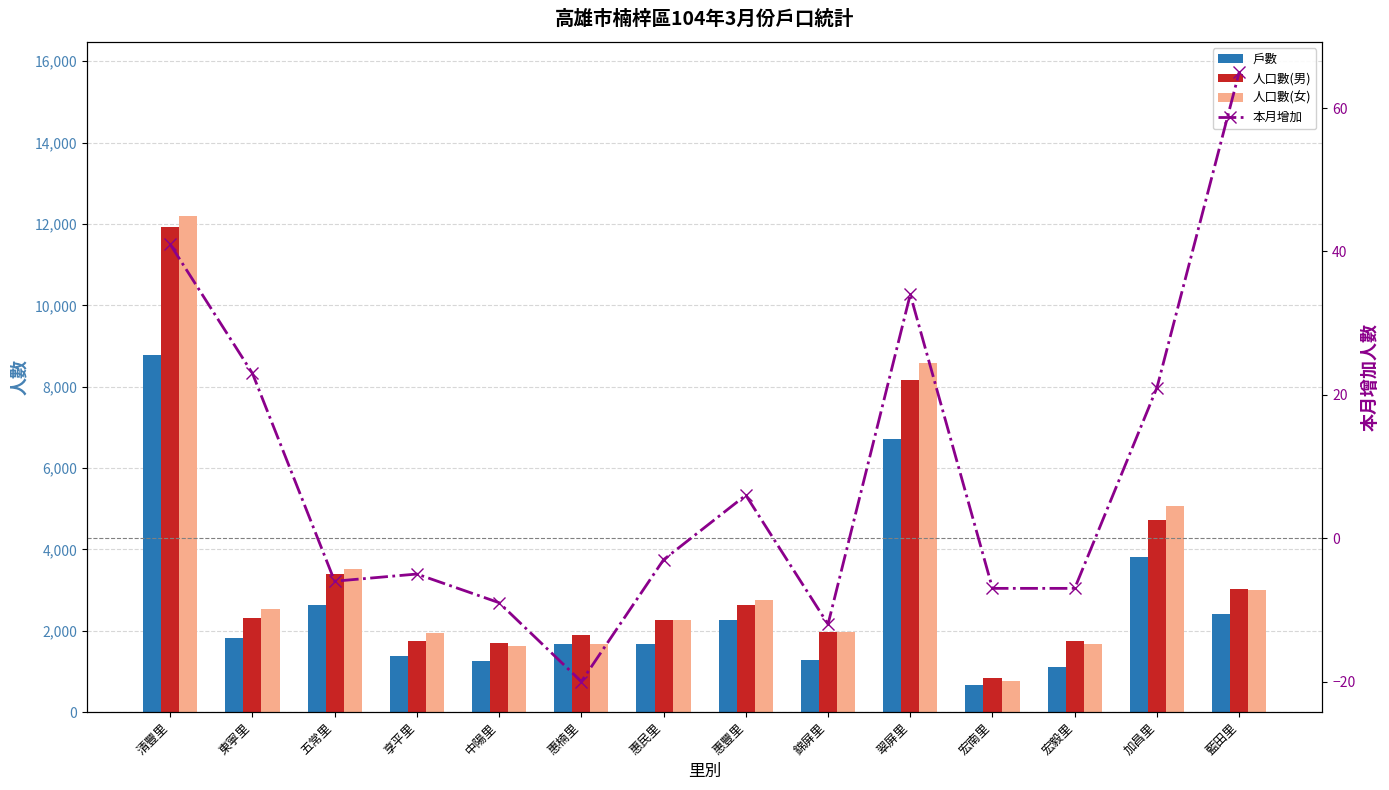

What is the value of the 人口數(男) bar at the 4th from the left?

1739